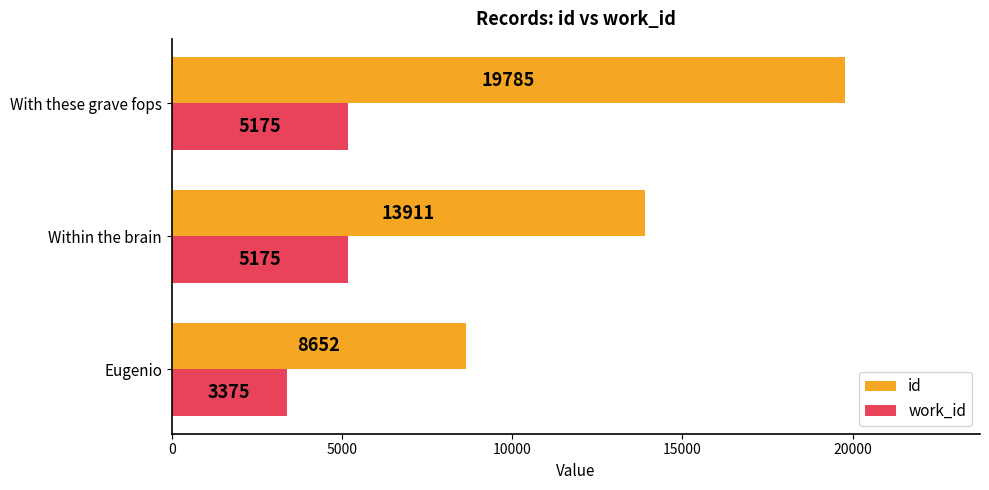

Is it true that work_id equals 3470 at Within the brain?

False